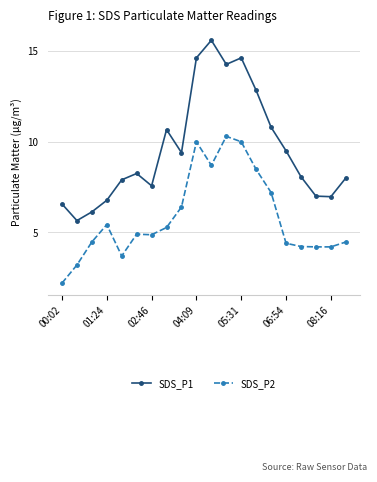

List the series in order of their peak value, lowest first.

SDS_P2, SDS_P1